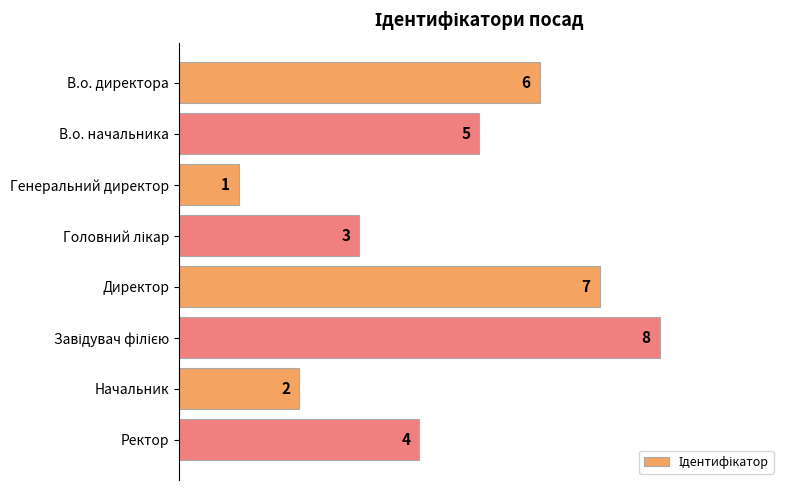

The chart shows a value of 2 at В.о. начальника. True or false?

False